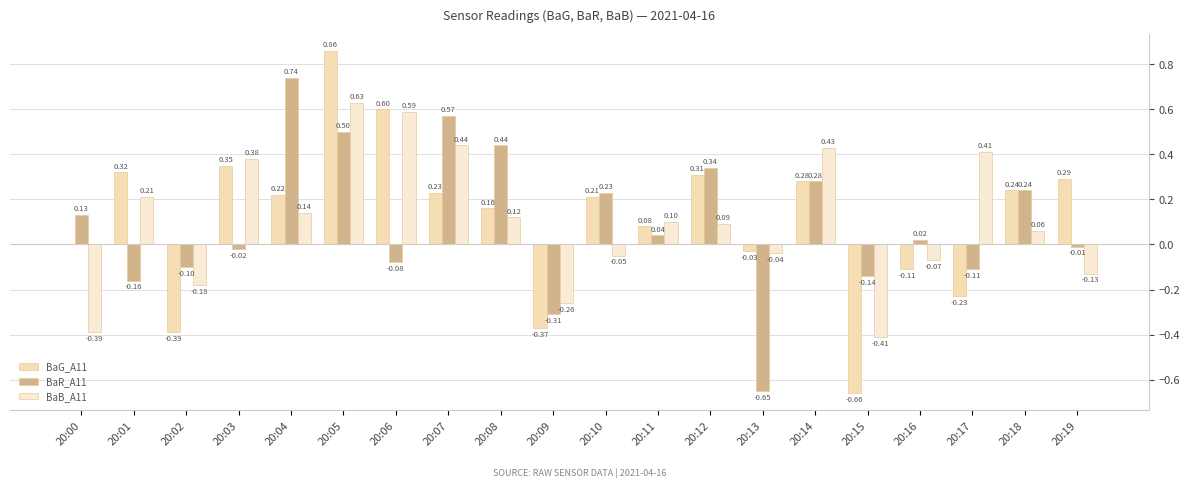

Is it true that BaB_A11 equals 0.0 at 20:11?

False